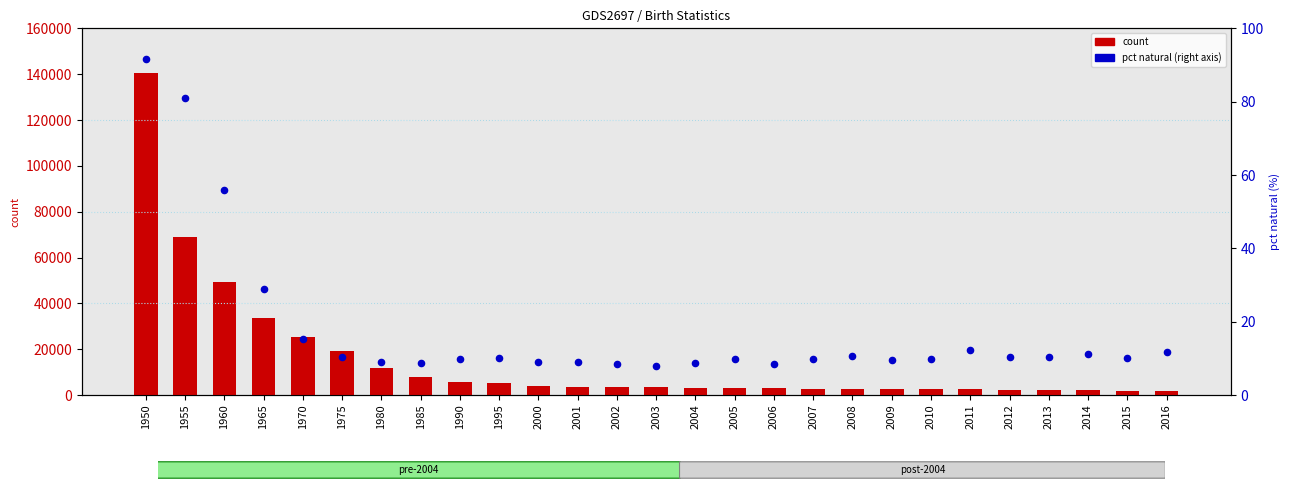

At how many categories does at least one series exceed 10471?

7